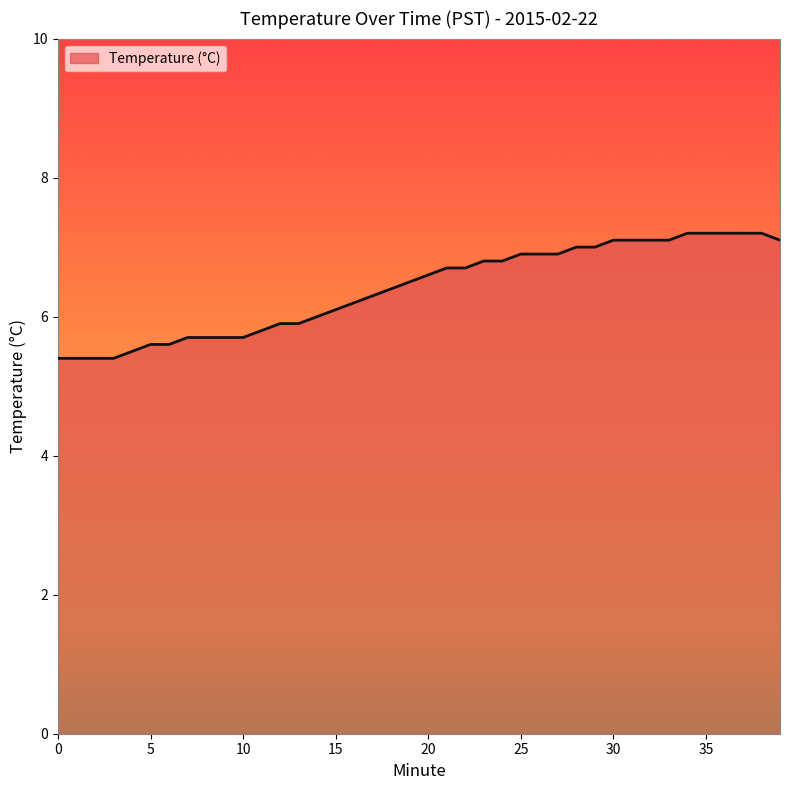

What is the greatest value displayed?

7.2